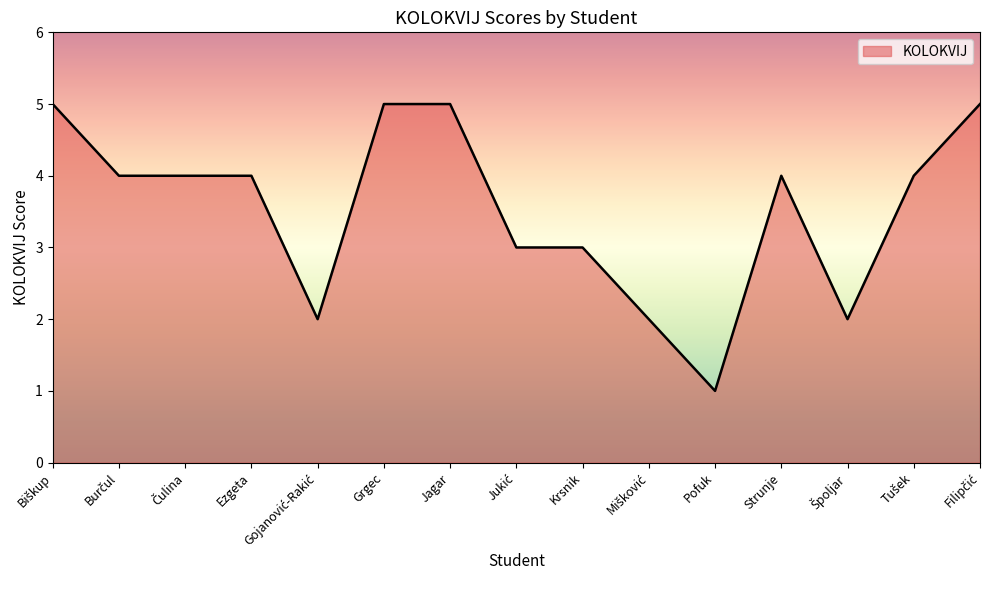

What position from the left is Ezgeta?

4